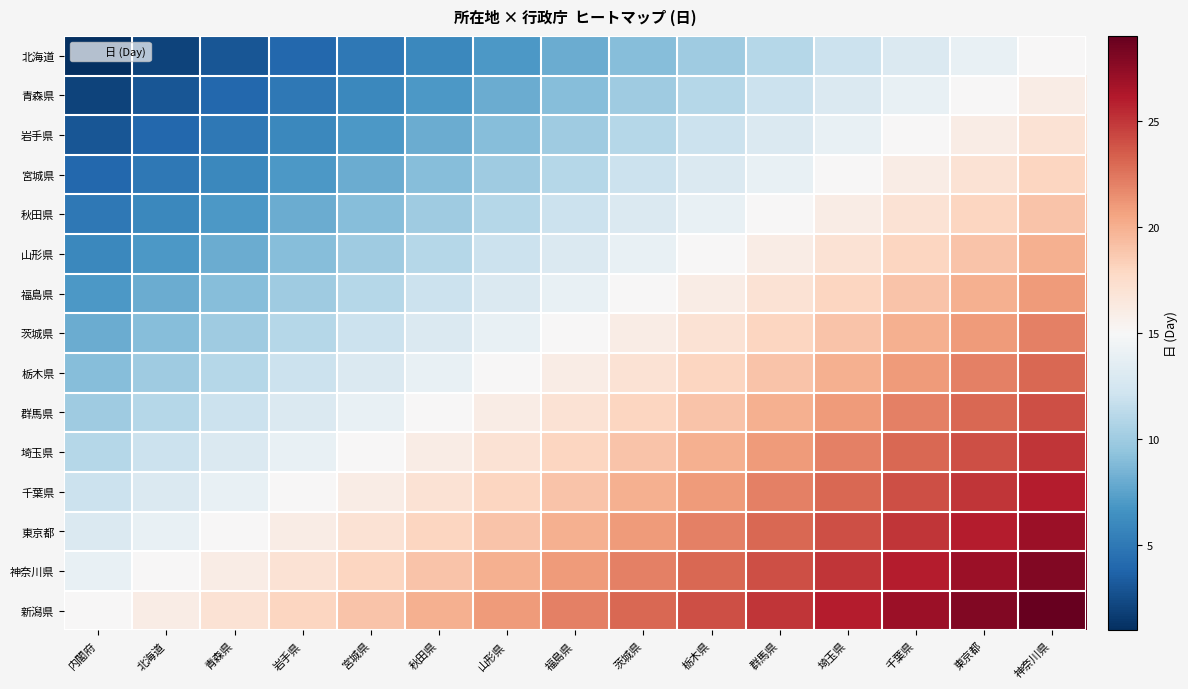

Reading left to right, list all the values displayed in this chart.

北海道: 内閣府=1	北海道=2	青森県=3	岩手県=4	宮城県=5	秋田県=6	山形県=7	福島県=8	茨城県=9	栃木県=10	群馬県=11	埼玉県=12	千葉県=13	東京都=14	神奈川県=15
青森県: 内閣府=2	北海道=3	青森県=4	岩手県=5	宮城県=6	秋田県=7	山形県=8	福島県=9	茨城県=10	栃木県=11	群馬県=12	埼玉県=13	千葉県=14	東京都=15	神奈川県=16
岩手県: 内閣府=3	北海道=4	青森県=5	岩手県=6	宮城県=7	秋田県=8	山形県=9	福島県=10	茨城県=11	栃木県=12	群馬県=13	埼玉県=14	千葉県=15	東京都=16	神奈川県=17
宮城県: 内閣府=4	北海道=5	青森県=6	岩手県=7	宮城県=8	秋田県=9	山形県=10	福島県=11	茨城県=12	栃木県=13	群馬県=14	埼玉県=15	千葉県=16	東京都=17	神奈川県=18
秋田県: 内閣府=5	北海道=6	青森県=7	岩手県=8	宮城県=9	秋田県=10	山形県=11	福島県=12	茨城県=13	栃木県=14	群馬県=15	埼玉県=16	千葉県=17	東京都=18	神奈川県=19
山形県: 内閣府=6	北海道=7	青森県=8	岩手県=9	宮城県=10	秋田県=11	山形県=12	福島県=13	茨城県=14	栃木県=15	群馬県=16	埼玉県=17	千葉県=18	東京都=19	神奈川県=20
福島県: 内閣府=7	北海道=8	青森県=9	岩手県=10	宮城県=11	秋田県=12	山形県=13	福島県=14	茨城県=15	栃木県=16	群馬県=17	埼玉県=18	千葉県=19	東京都=20	神奈川県=21
茨城県: 内閣府=8	北海道=9	青森県=10	岩手県=11	宮城県=12	秋田県=13	山形県=14	福島県=15	茨城県=16	栃木県=17	群馬県=18	埼玉県=19	千葉県=20	東京都=21	神奈川県=22
栃木県: 内閣府=9	北海道=10	青森県=11	岩手県=12	宮城県=13	秋田県=14	山形県=15	福島県=16	茨城県=17	栃木県=18	群馬県=19	埼玉県=20	千葉県=21	東京都=22	神奈川県=23
群馬県: 内閣府=10	北海道=11	青森県=12	岩手県=13	宮城県=14	秋田県=15	山形県=16	福島県=17	茨城県=18	栃木県=19	群馬県=20	埼玉県=21	千葉県=22	東京都=23	神奈川県=24
埼玉県: 内閣府=11	北海道=12	青森県=13	岩手県=14	宮城県=15	秋田県=16	山形県=17	福島県=18	茨城県=19	栃木県=20	群馬県=21	埼玉県=22	千葉県=23	東京都=24	神奈川県=25
千葉県: 内閣府=12	北海道=13	青森県=14	岩手県=15	宮城県=16	秋田県=17	山形県=18	福島県=19	茨城県=20	栃木県=21	群馬県=22	埼玉県=23	千葉県=24	東京都=25	神奈川県=26
東京都: 内閣府=13	北海道=14	青森県=15	岩手県=16	宮城県=17	秋田県=18	山形県=19	福島県=20	茨城県=21	栃木県=22	群馬県=23	埼玉県=24	千葉県=25	東京都=26	神奈川県=27
神奈川県: 内閣府=14	北海道=15	青森県=16	岩手県=17	宮城県=18	秋田県=19	山形県=20	福島県=21	茨城県=22	栃木県=23	群馬県=24	埼玉県=25	千葉県=26	東京都=27	神奈川県=28
新潟県: 内閣府=15	北海道=16	青森県=17	岩手県=18	宮城県=19	秋田県=20	山形県=21	福島県=22	茨城県=23	栃木県=24	群馬県=25	埼玉県=26	千葉県=27	東京都=28	神奈川県=29